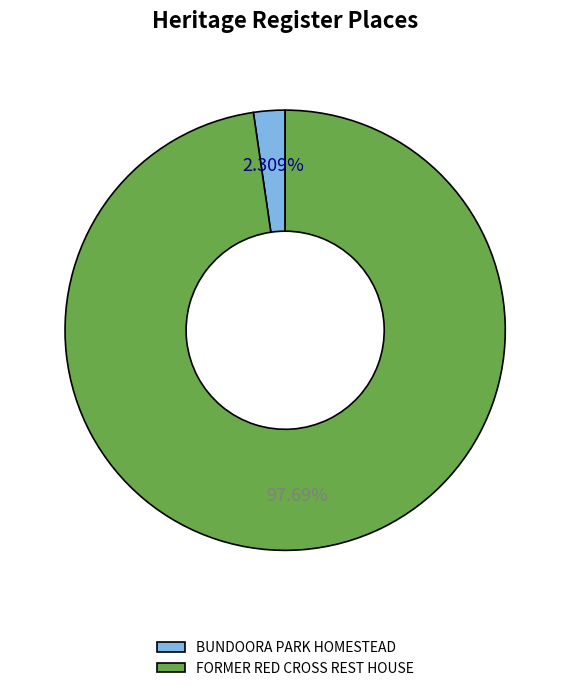

To the nearest percent, what percentage of the pie is FORMER RED CROSS REST HOUSE?

98%